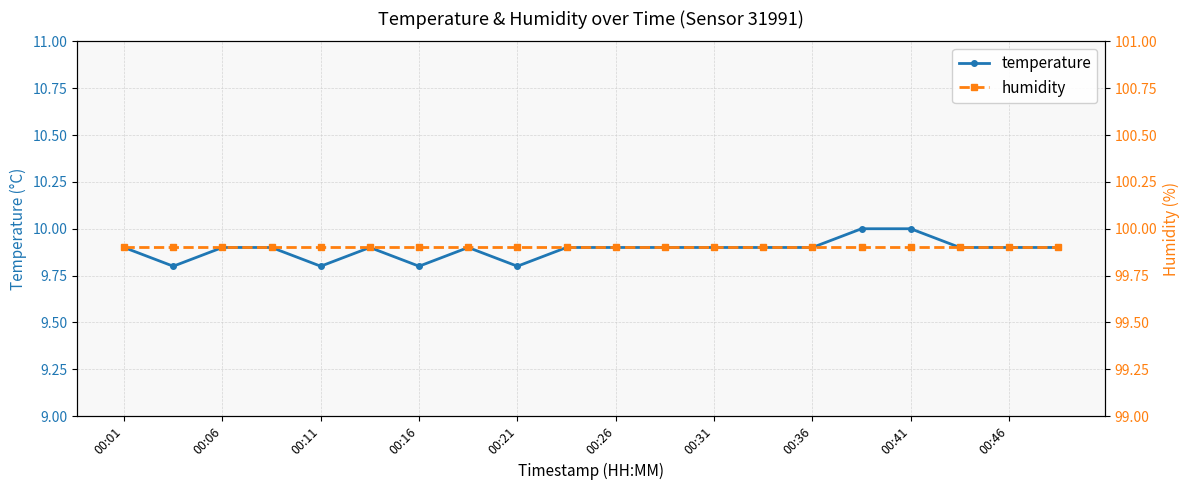

True or false: temperature has more than 0 interior local peaks.

True